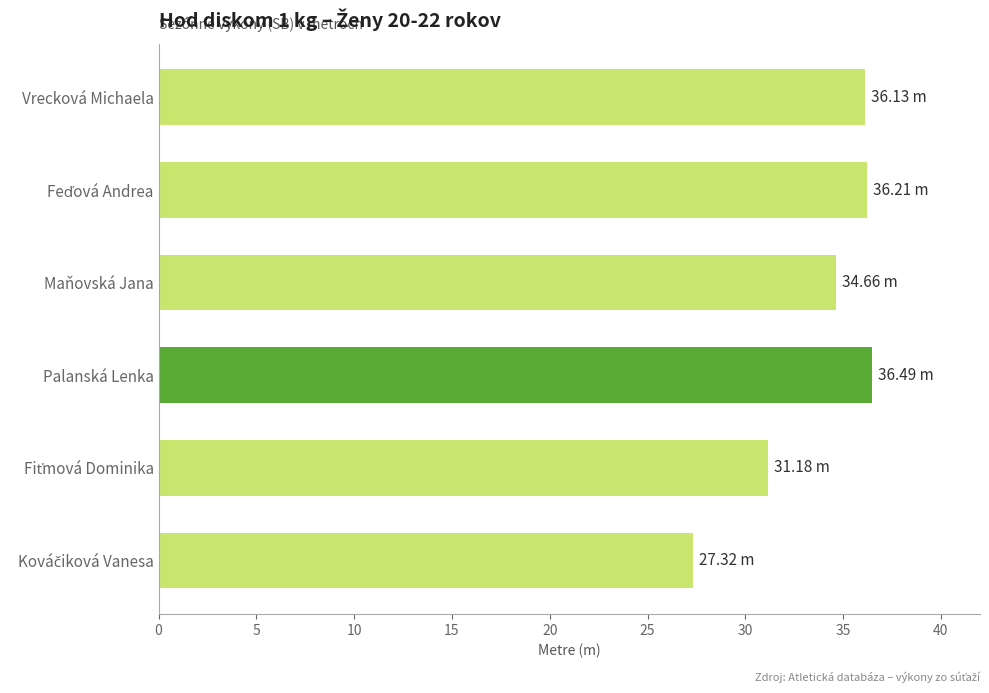

What is the difference between the maximum and minimum values?

9.2